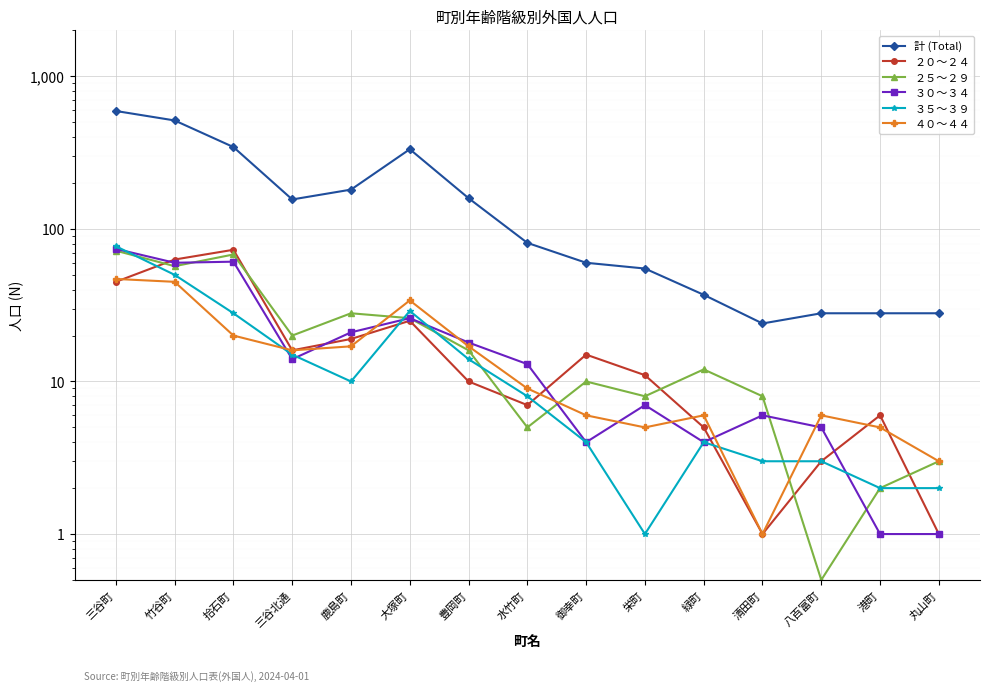

What is the difference between the ３５～３９ values at 清田町 and 丸山町?

1.0